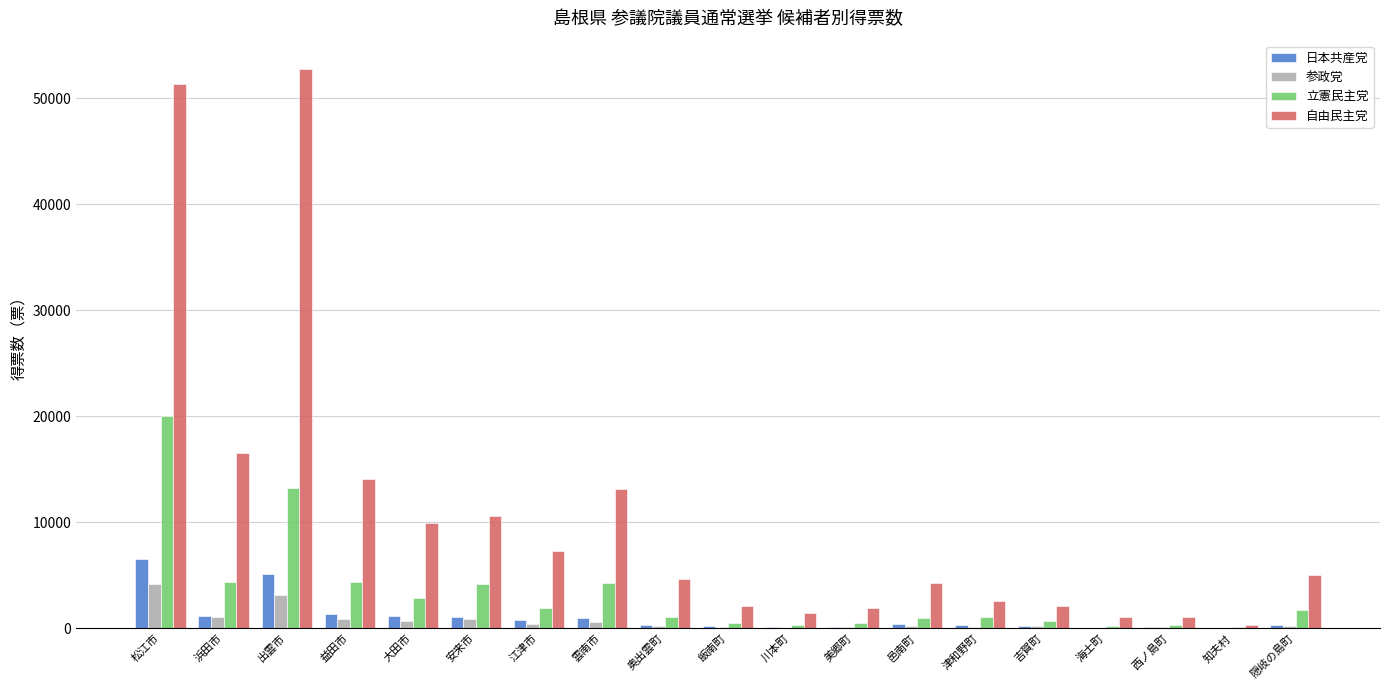

Read the 参政党 value at 川本町.

56